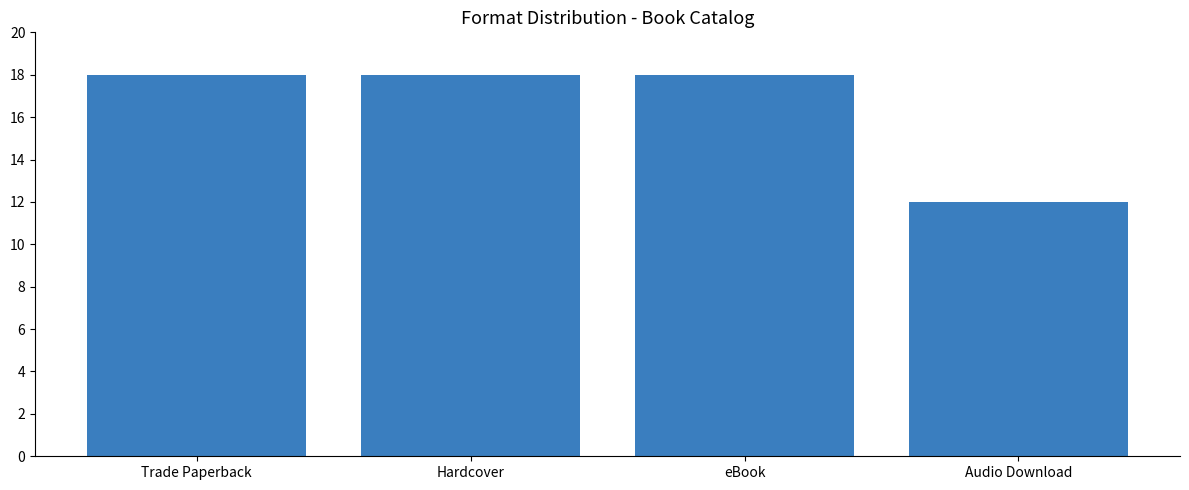

What is the smallest value displayed?

12